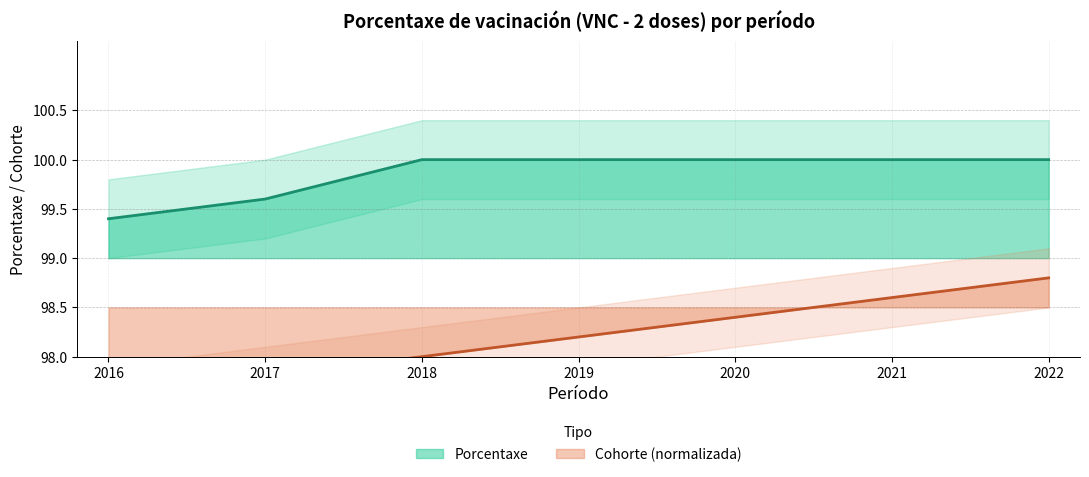

True or false: Porcentaxe has a value of 26.9 at 2016.

False